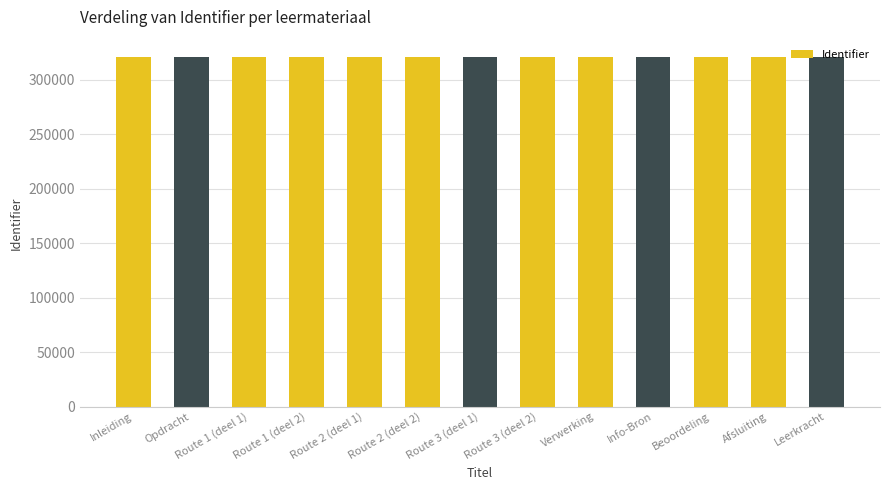

How many bars are there in total?

13